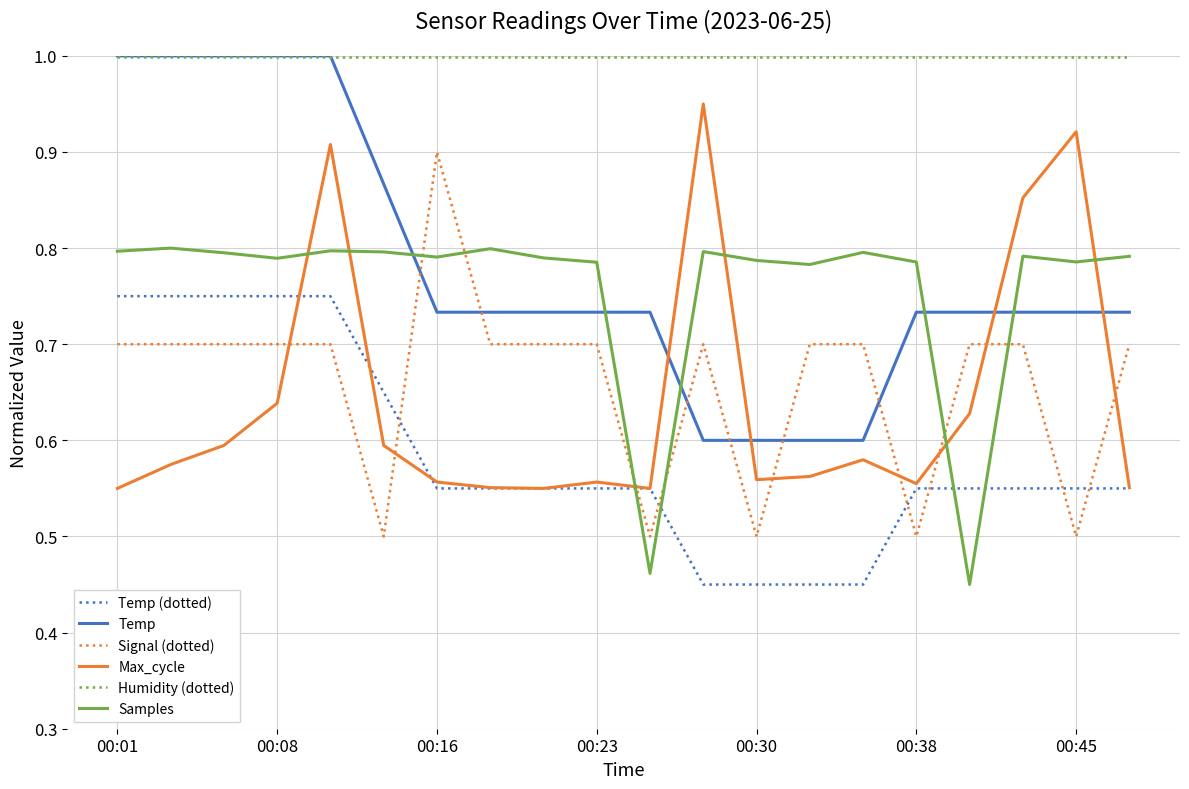

How many intersections are there between Signal (dotted) and Temp?

6